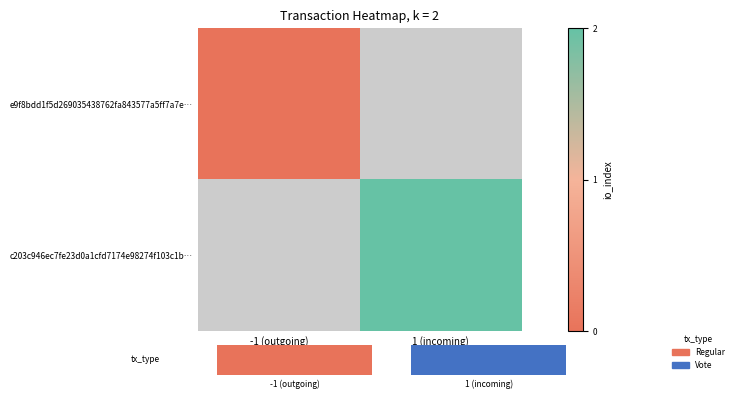

List the series in order of their overall mean, lowest first.

e9f8bdd1f5d269035438762fa843577a5ff7a7e…, c203c946ec7fe23d0a1cfd7174e98274f103c1b…